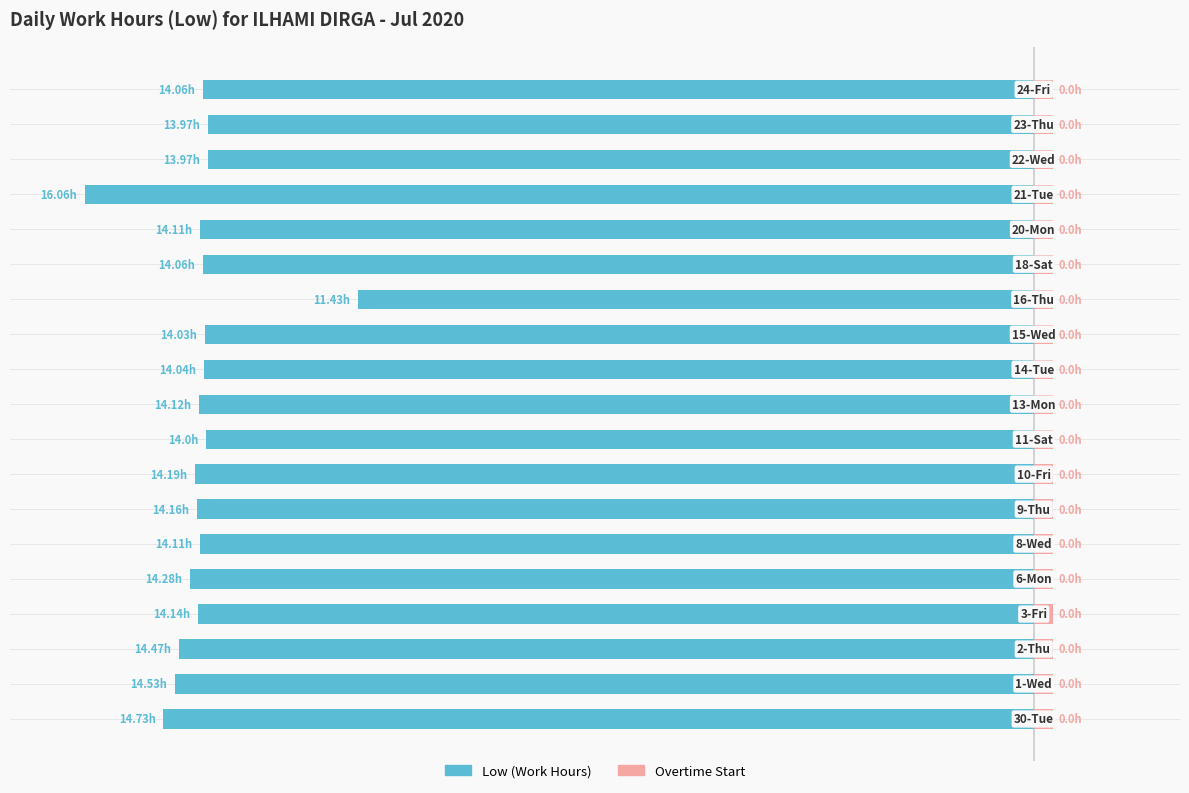

Which has a higher value, 13 or 15?

13